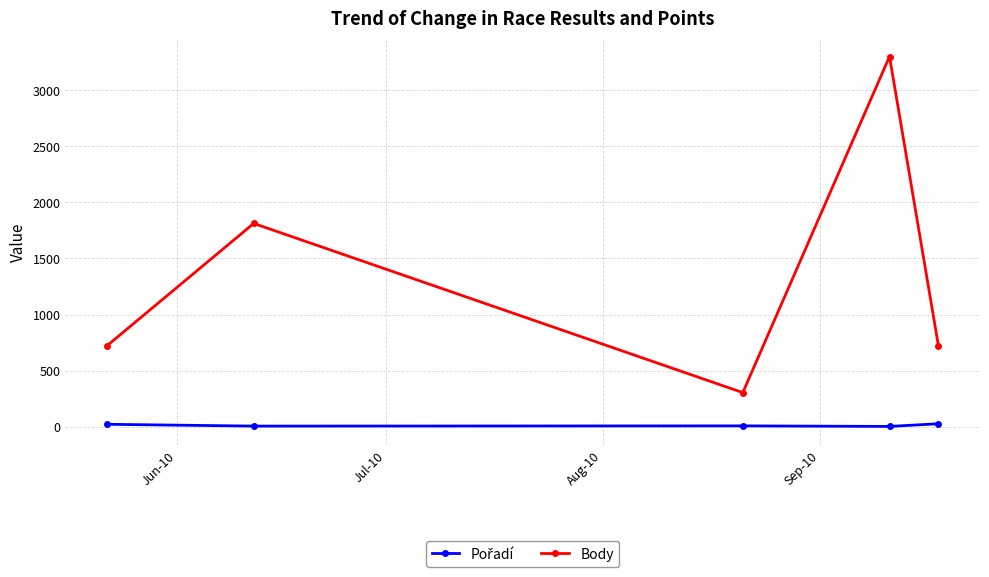

How many lines are shown in the chart?

2